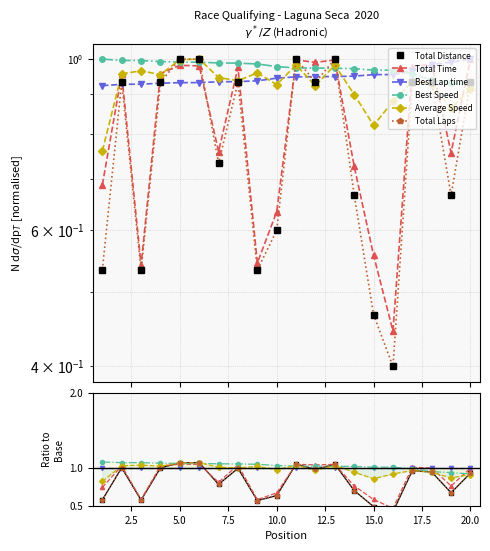

Which series has the largest range (max minus min)?

Total Distance